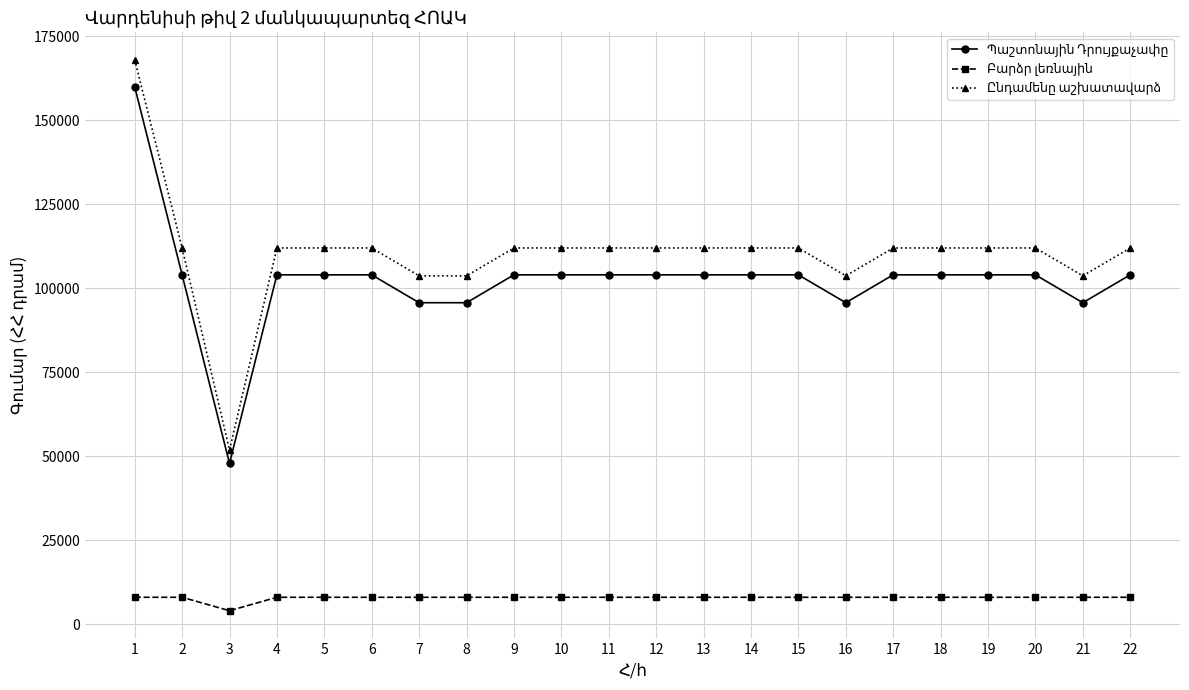

How many distinct data groups are displayed?

3